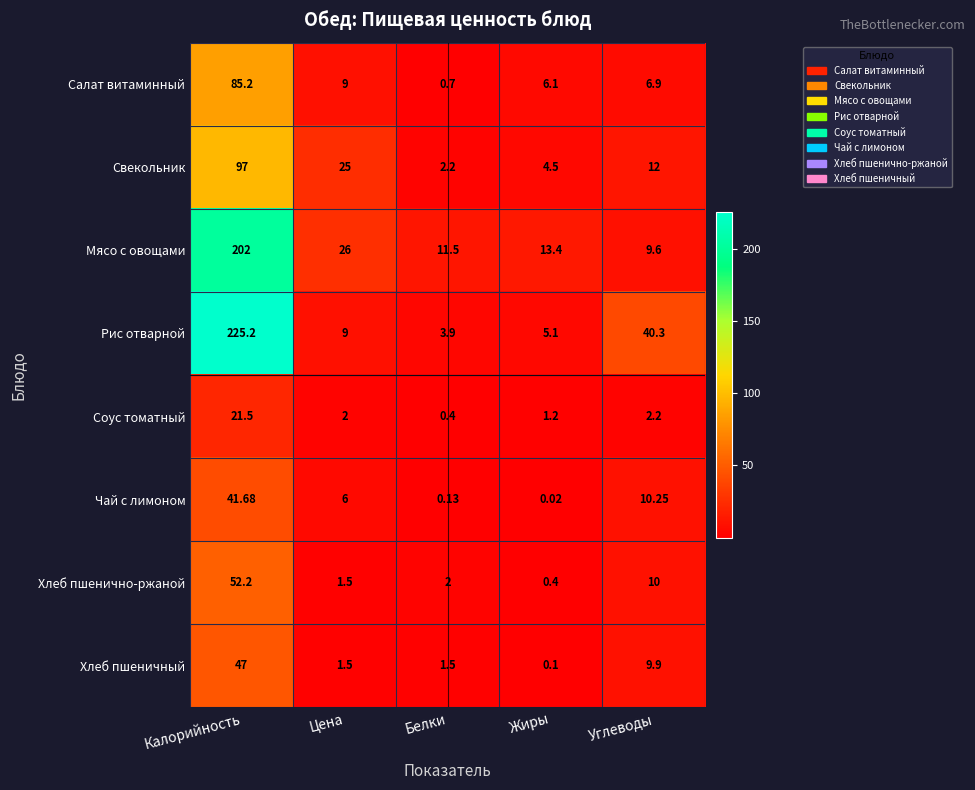

Which label corresponds to the smallest value in the chart?

Жиры